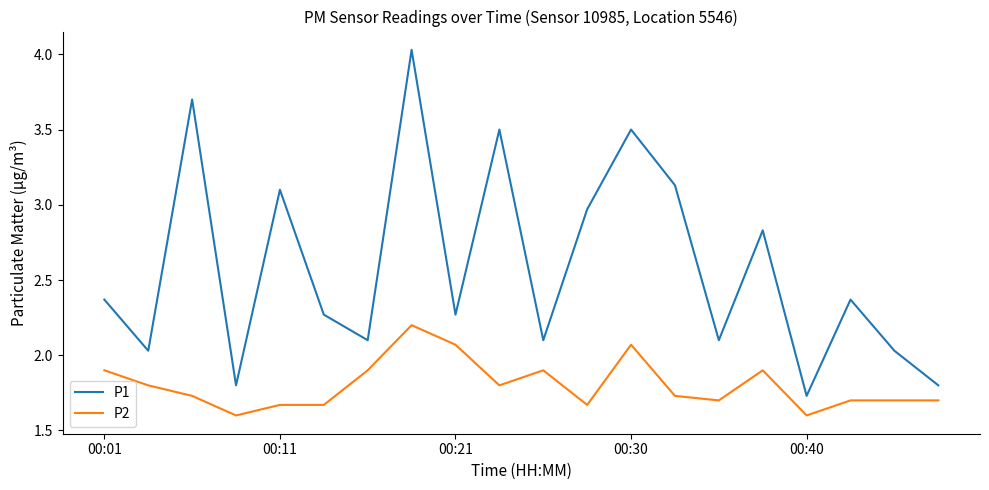

Which series has the largest range (max minus min)?

P1